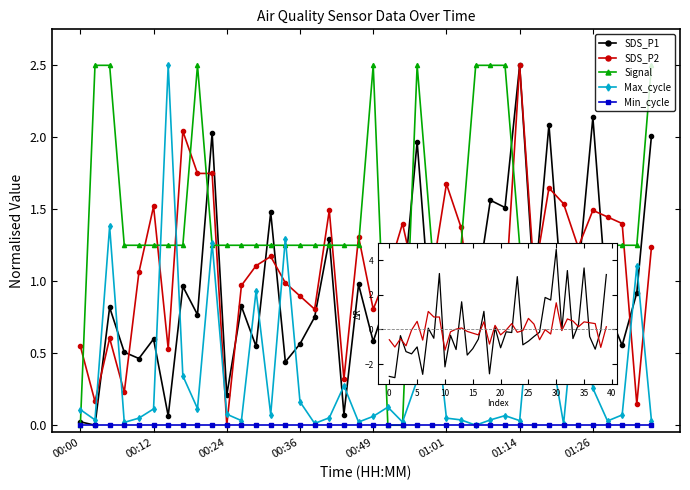

Which series has the largest total across all categories?

Signal